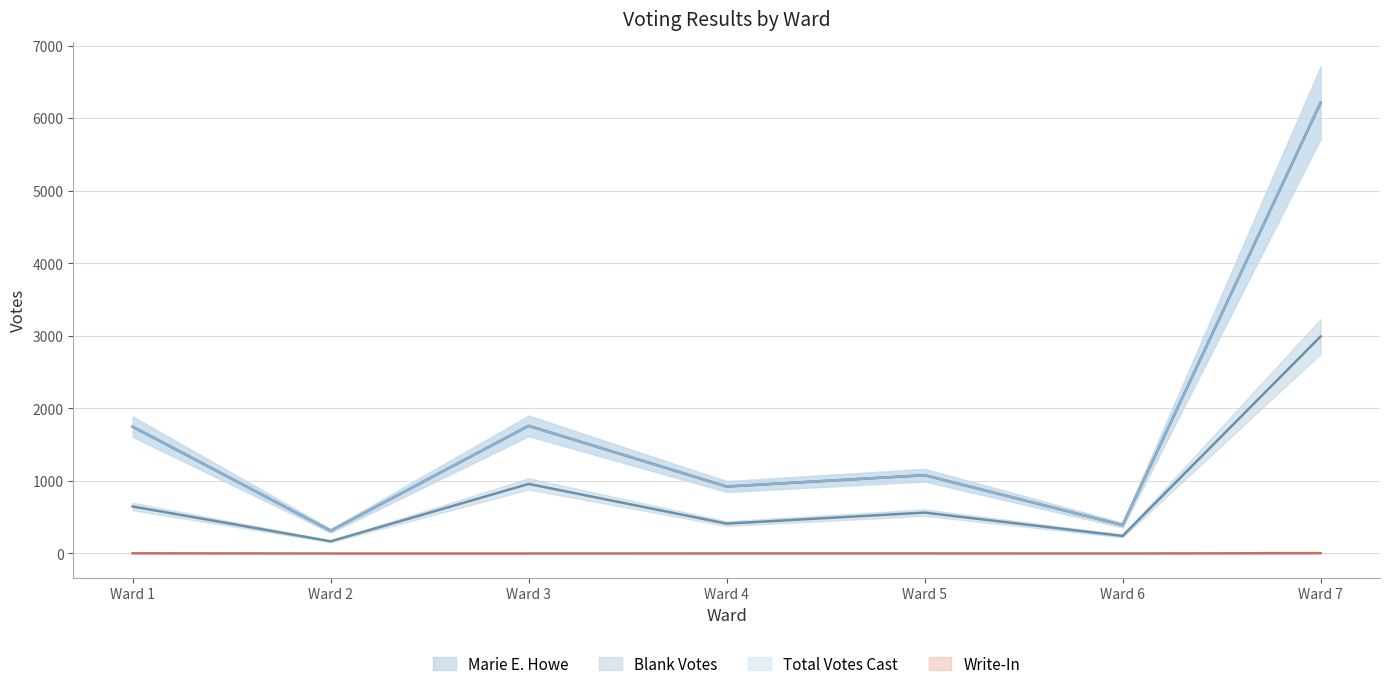

Is this an area chart (filled region under the line)?

No